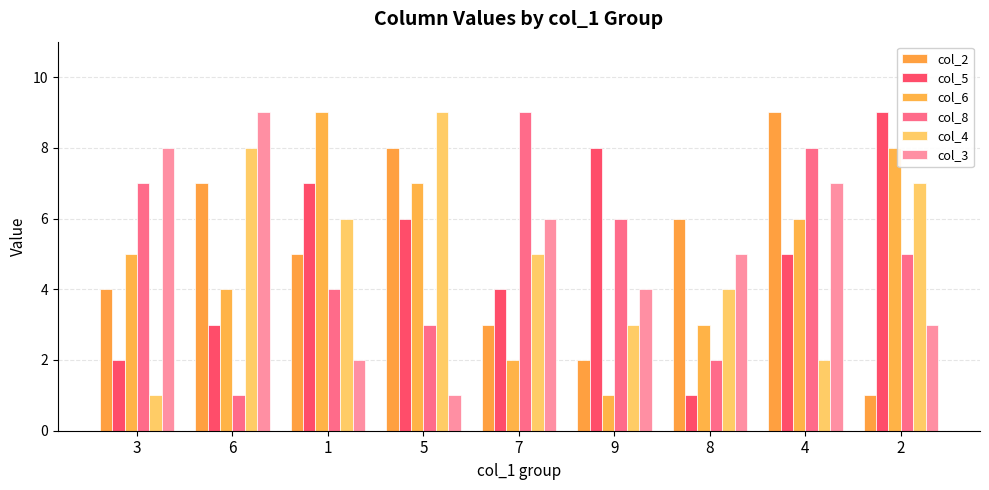

What is the maximum value for col_2?

9